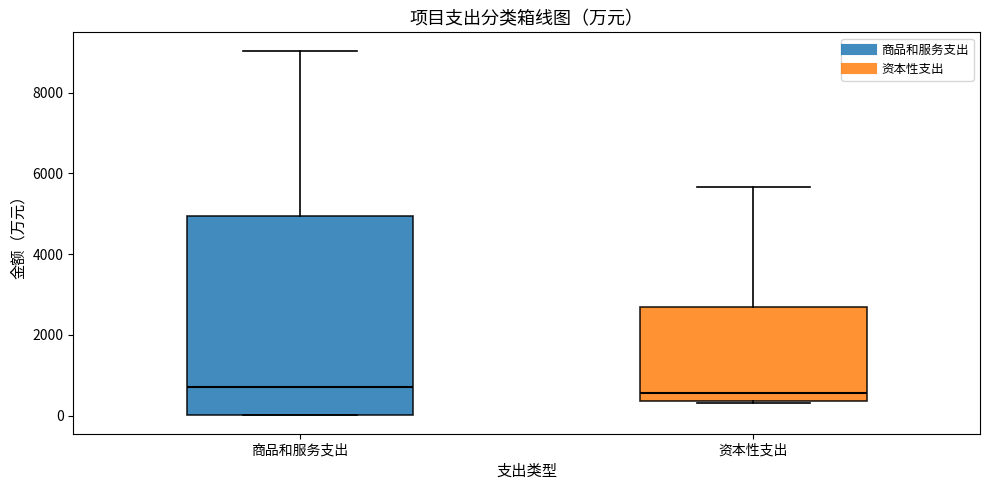

Where is the lower edge of the box for 商品和服务支出 on the y-axis? The values are not printed on the chart, so give them approximately, as read against the axis.

0